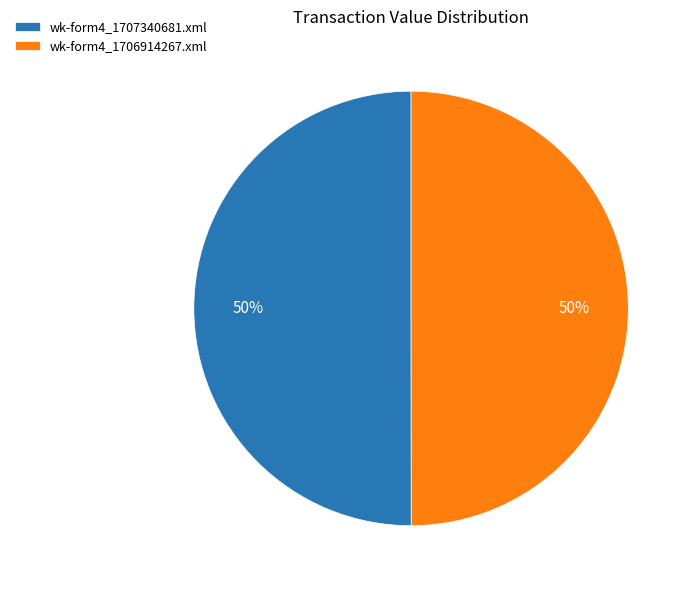

What is the ratio of the value at wk-form4_1707340681.xml to the value at wk-form4_1706914267.xml?

1.0